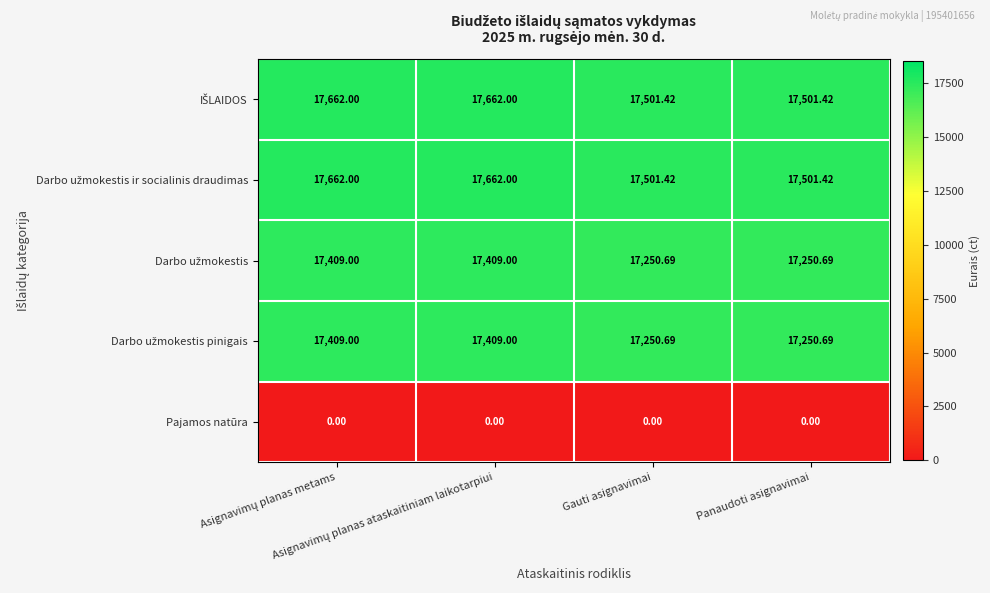

How many series are shown in this chart?

5